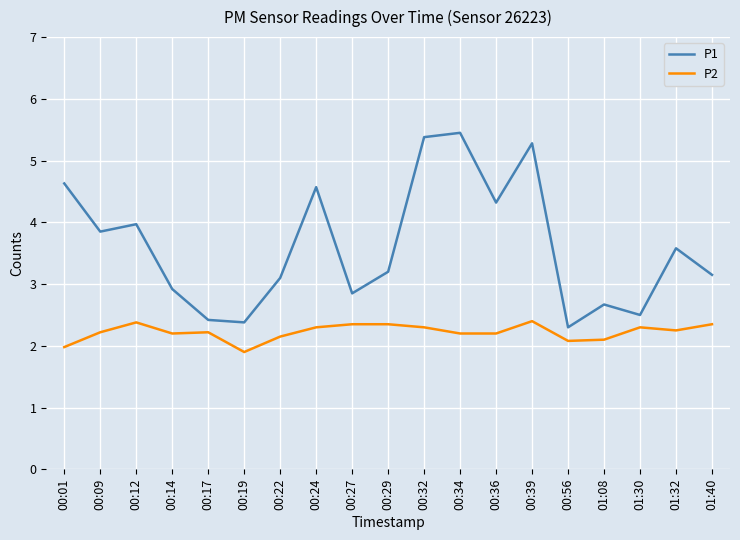

True or false: P1 and P2 intersect in this chart.

False